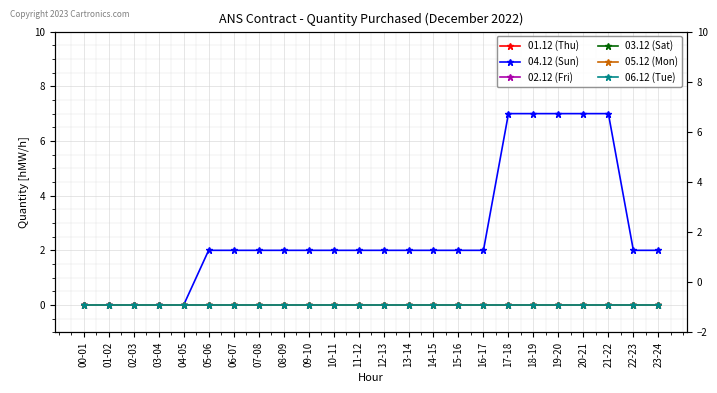

How many lines are shown in the chart?

6